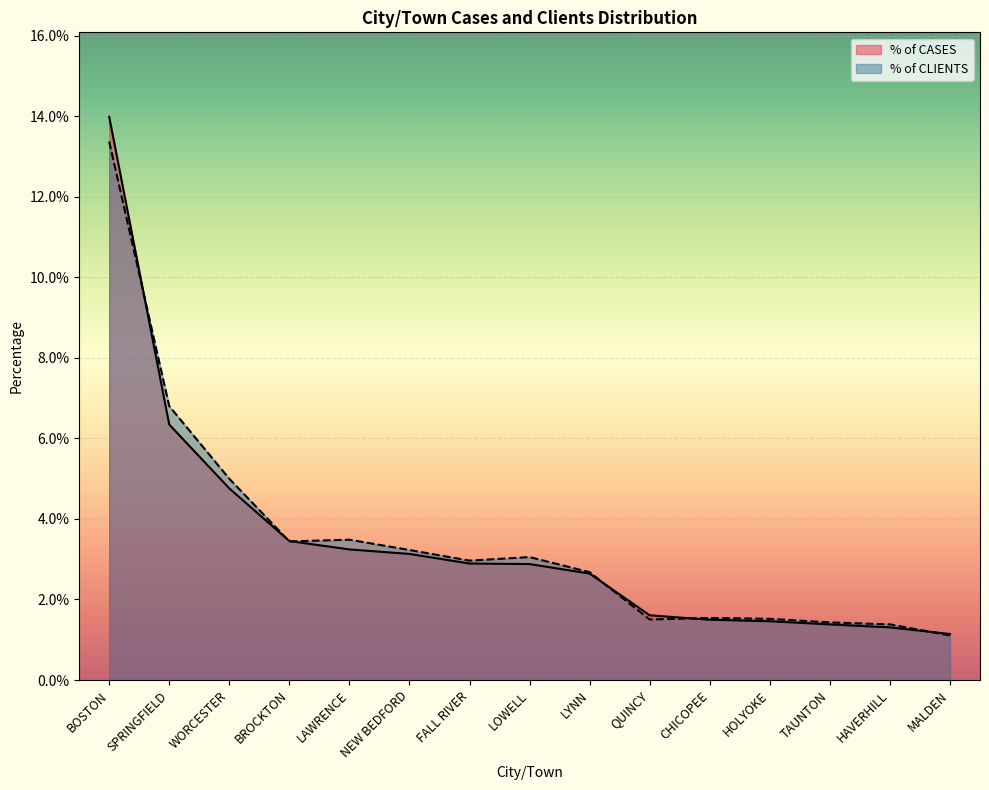

Between WORCESTER and LAWRENCE, which is larger?

WORCESTER